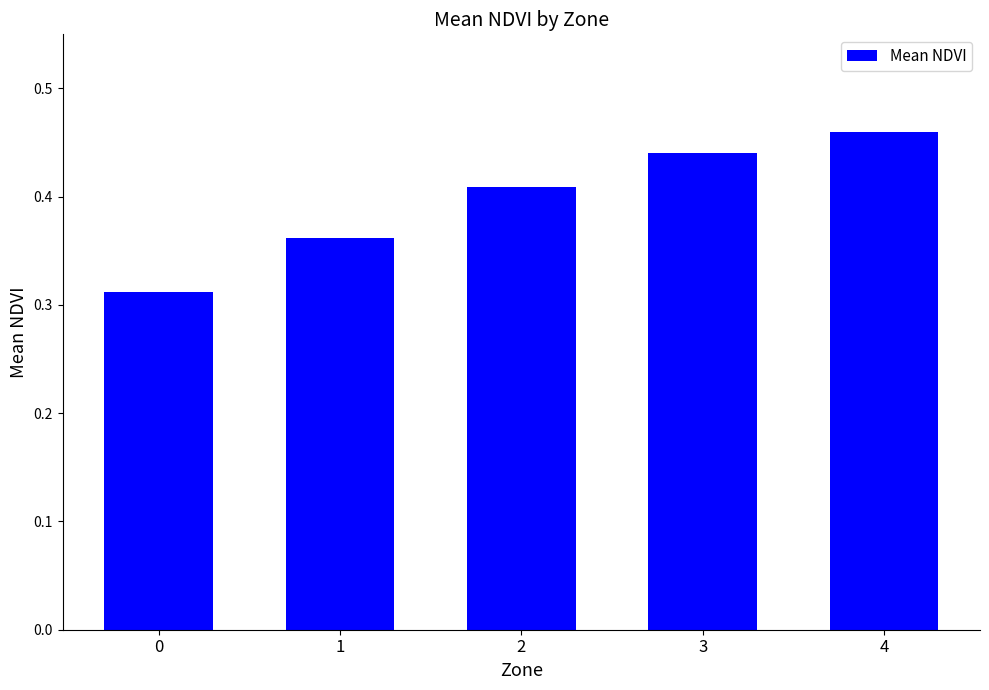

Which has a higher value, 0 or 1?

1